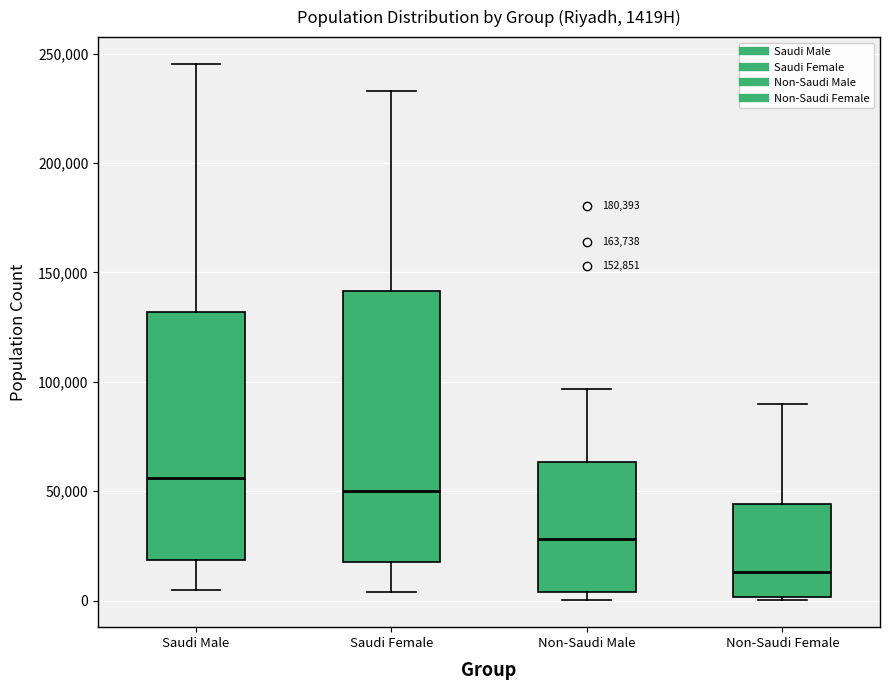

Reading left to right, read every box against the y-axis: the position of its median line, the range the box covers, and the ends of its whiskers. The values are not printed on the chart, so give them approximately, as read against the axis.

Saudi Male: median 55000, box 20000 to 130000, whiskers 5000 to 245000
Saudi Female: median 50000, box 20000 to 140000, whiskers 5000 to 235000
Non-Saudi Male: median 30000, box 5000 to 65000, whiskers 0 to 95000
Non-Saudi Female: median 15000, box 0 to 45000, whiskers 0 (just below the box's lower edge) to 90000